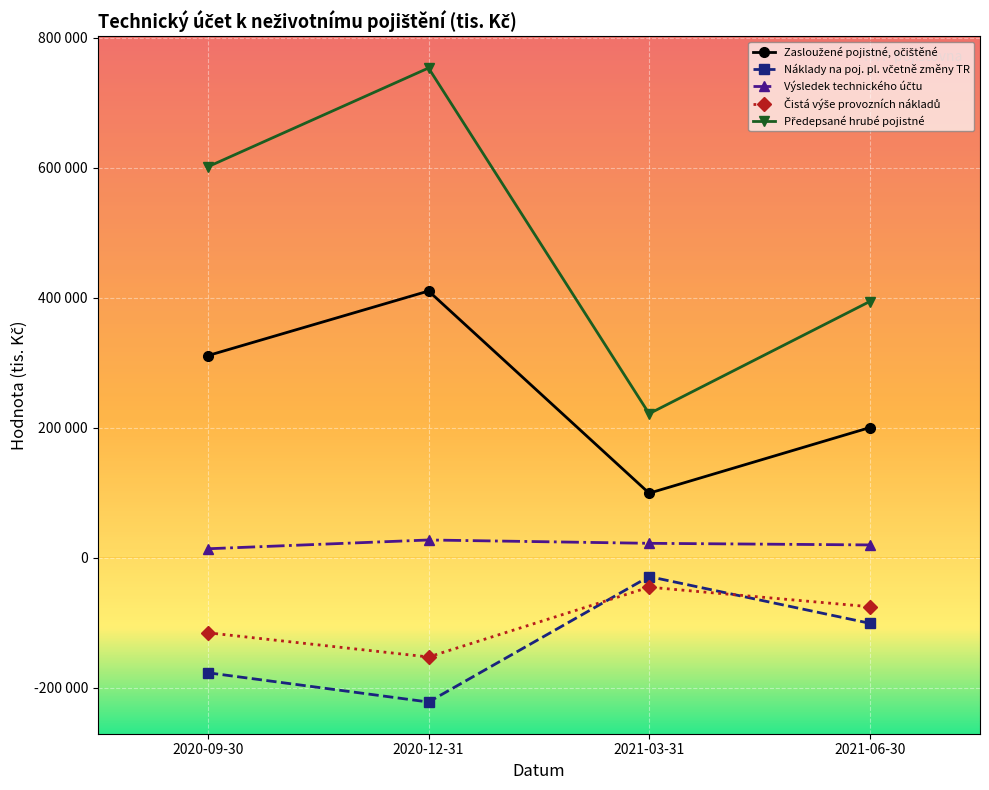

True or false: Předepsané hrubé pojistné and Zasloužené pojistné, očištěné intersect in this chart.

False